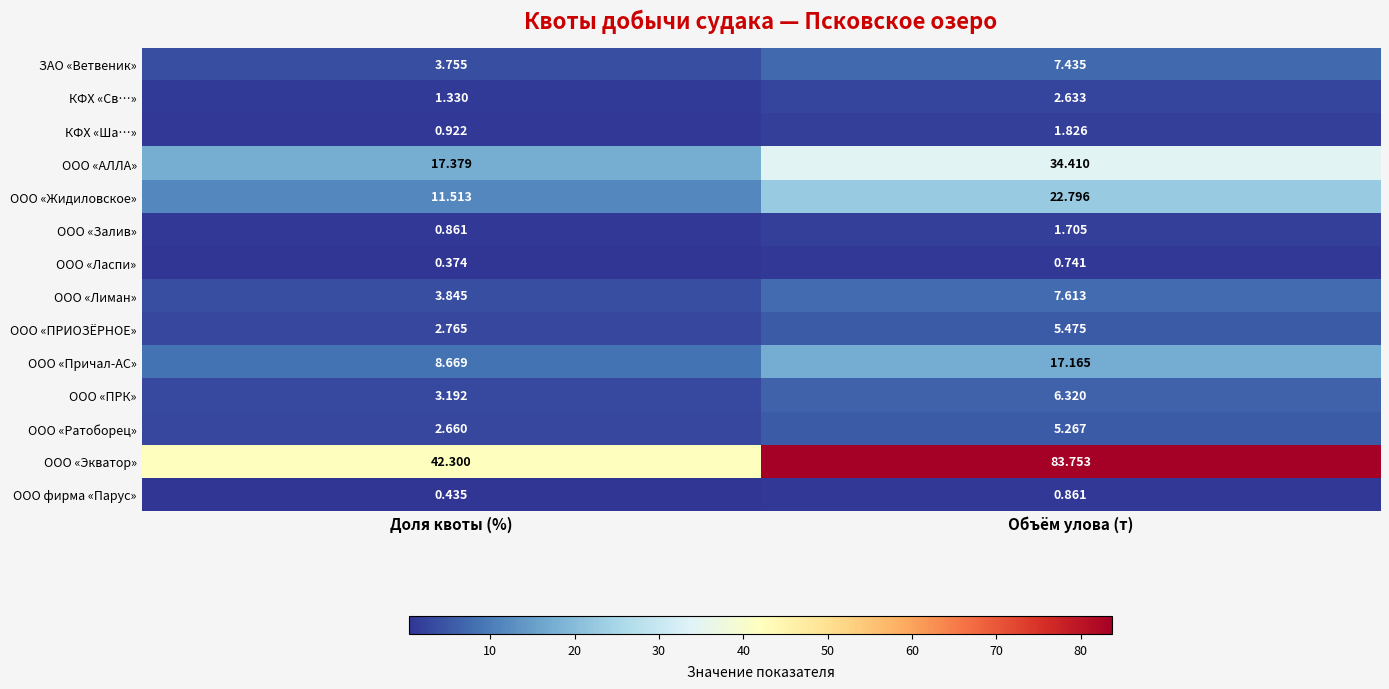

Which series has the largest range (max minus min)?

ООО «Экватор»